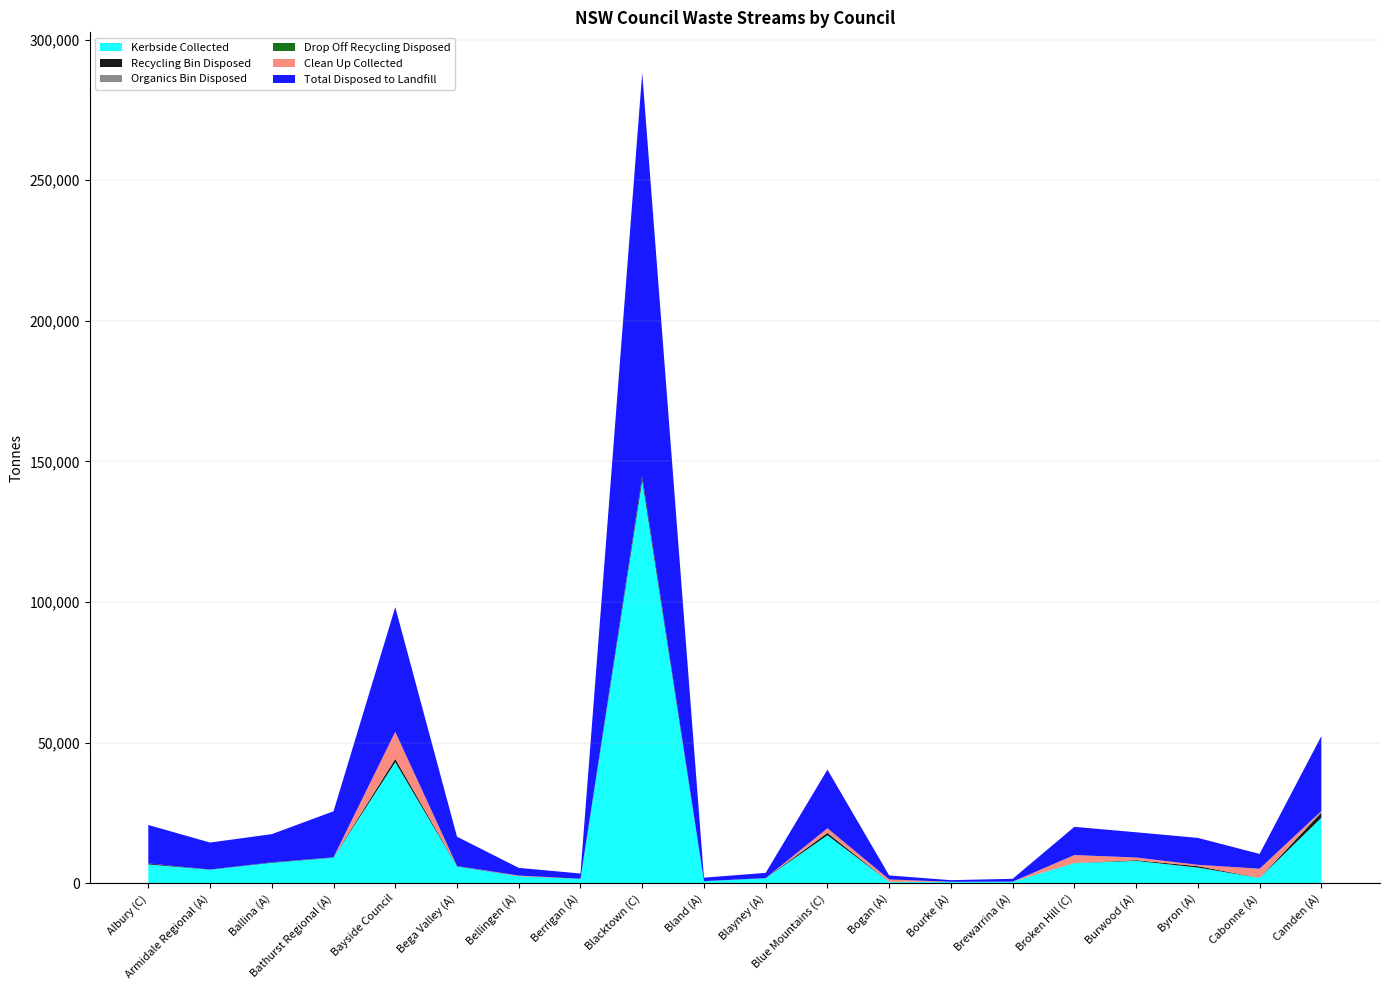

Reading left to right, transcribe all the data shown in this chart.

Kerbside Collected: 6770.0	4879.0	7347.0	9158.0	43110.0	6064.0	2536.8	1628.6	143305.3	816.0	1859.5	17119.0	578.0	585.0	600.0	7228.0	8027.5	5644.0	1955.8	23337.0
Recycling Bin Disposed: 359.0	28.5	174.6	94.1	1174.0	151.0	59.0	26.1	1516.0	0.0	40.4	841.9	1.9	0.0	0.0	0.0	242.5	515.5	23.0	1821.7
Organics Bin Disposed: 0.0	0.0	0.0	0.0	38.0	0.0	0.0	0.0	0.0	0.0	0.0	197.3	0.0	0.0	0.0	0.0	0.0	0.0	0.0	590.0
Drop Off Recycling Disposed: 0.0	37.6	0.0	48.0	7.5	0.0	0.0	20.4	0.0	0.0	0.0	0.0	0.0	0.0	37.0	72.2	0.0	0.0	0.0	0.0
Clean Up Collected: 0.0	0.0	0.0	0.0	9578.0	0.0	201.7	0.0	0.0	0.0	0.0	1456.0	845.0	0.0	5.0	2800.3	948.4	464.0	3260.4	0.1
Total Disposed to Landfill: 13659.0	9597.9	10009.1	16356.4	44307.7	10407.0	2738.5	1860.5	143336.3	1244.8	1859.5	20857.4	1423.0	585.0	1005.0	10028.3	8975.9	9570.0	5264.2	26645.3